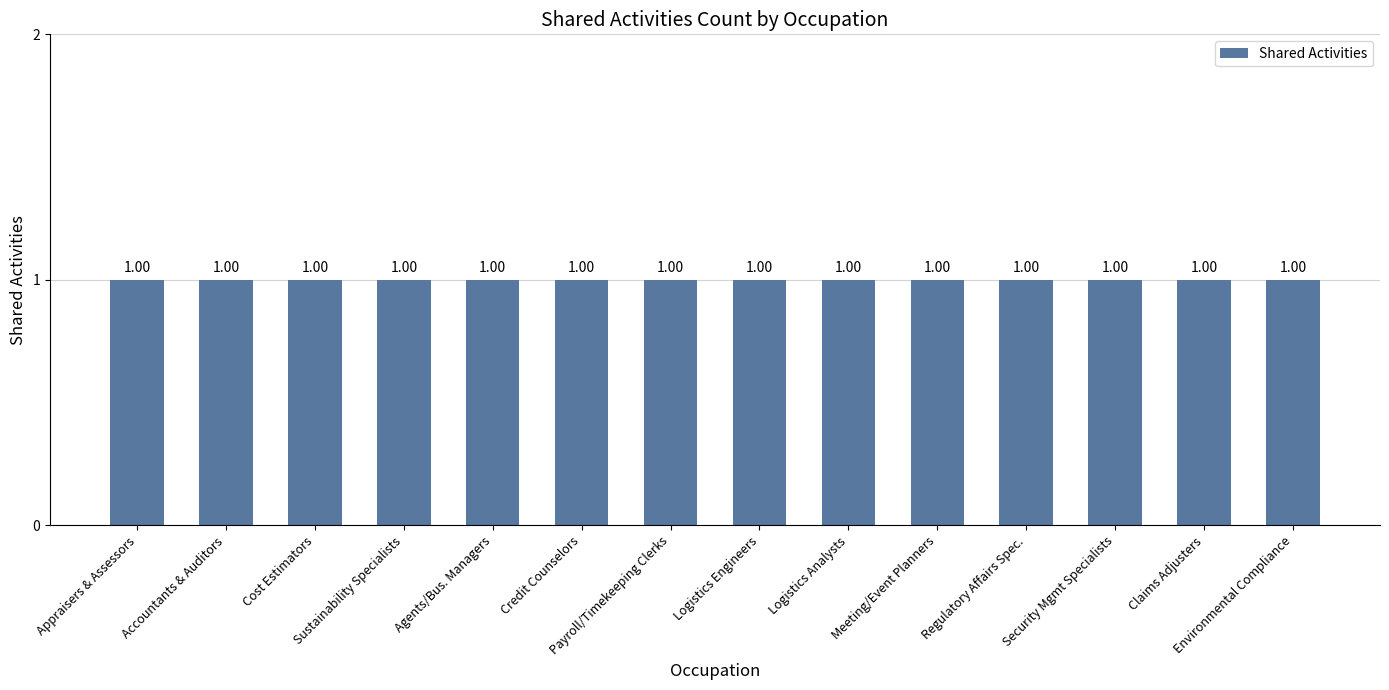

How many groups of bars are there?

14